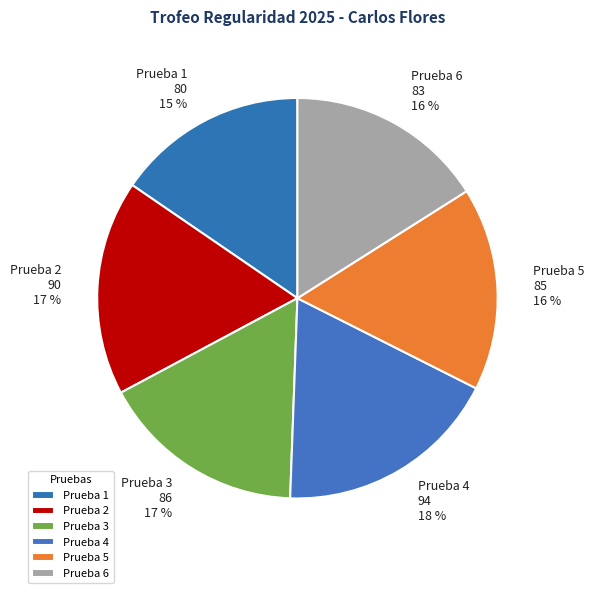

The Prueba 1 slice represents 22% of the pie. True or false?

False